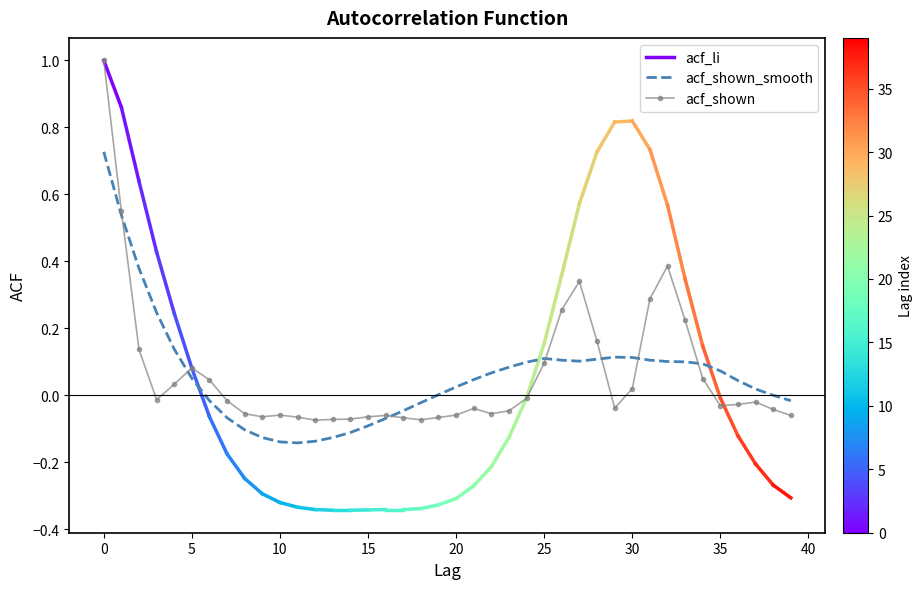

How many intersections are there between acf_shown_smooth and acf_shown?

7